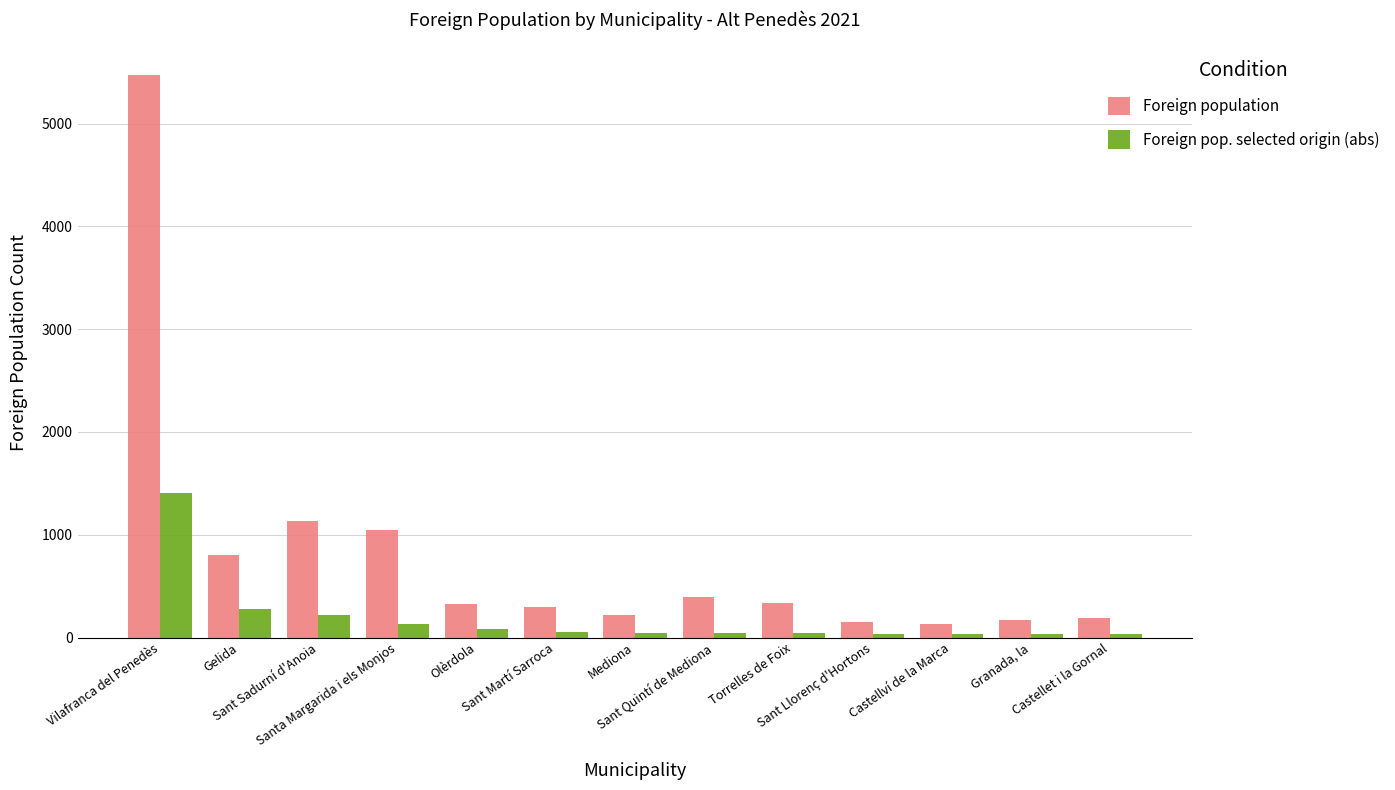

What is the greatest value displayed?

5476